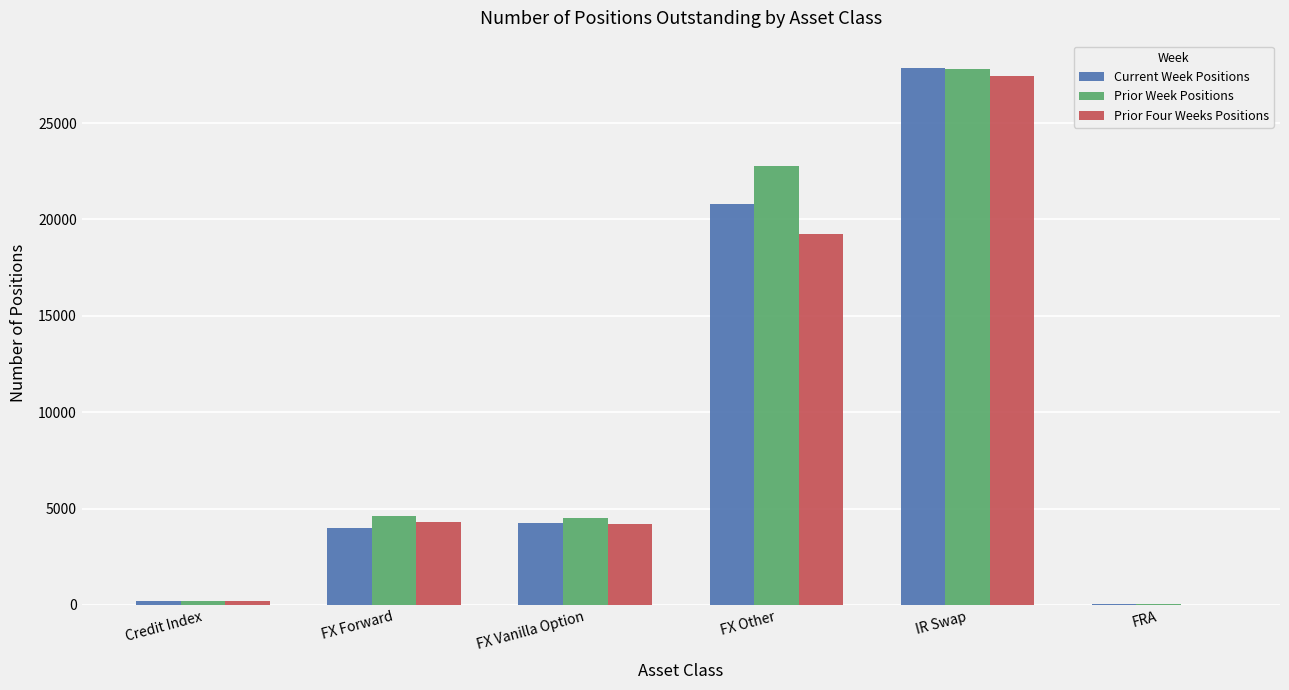

What is the average value of the Current Week Positions series?

9527